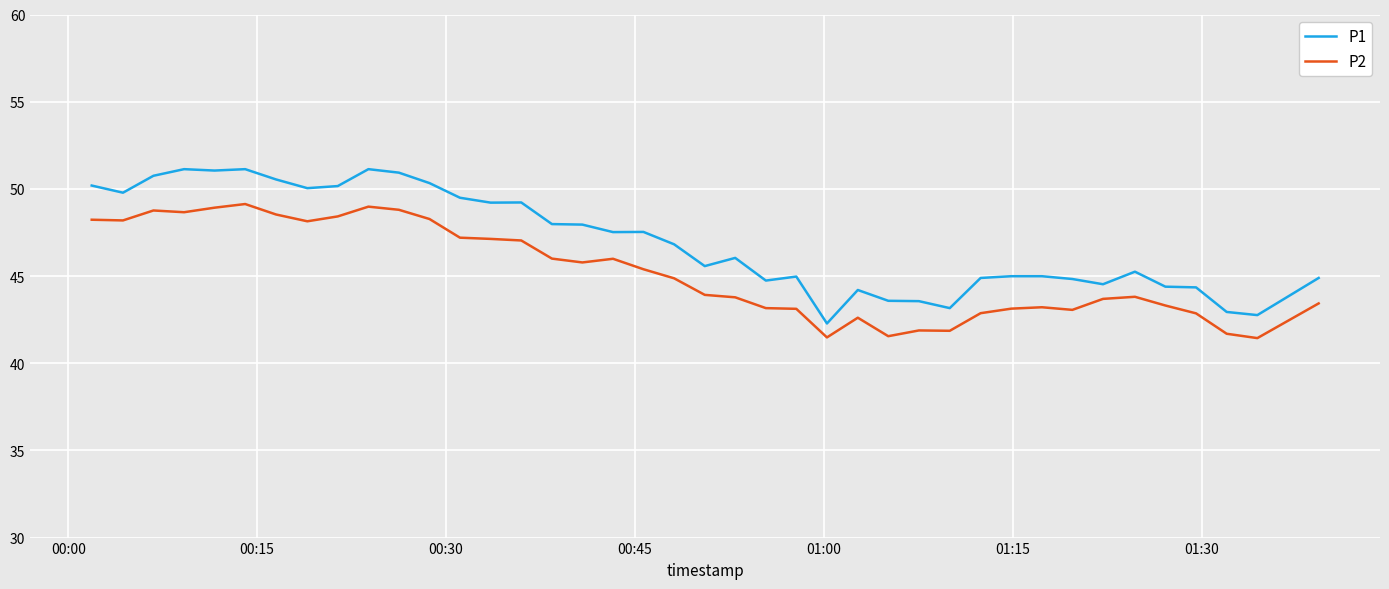

What is the difference between the maximum and minimum values in the P2 series?

7.7